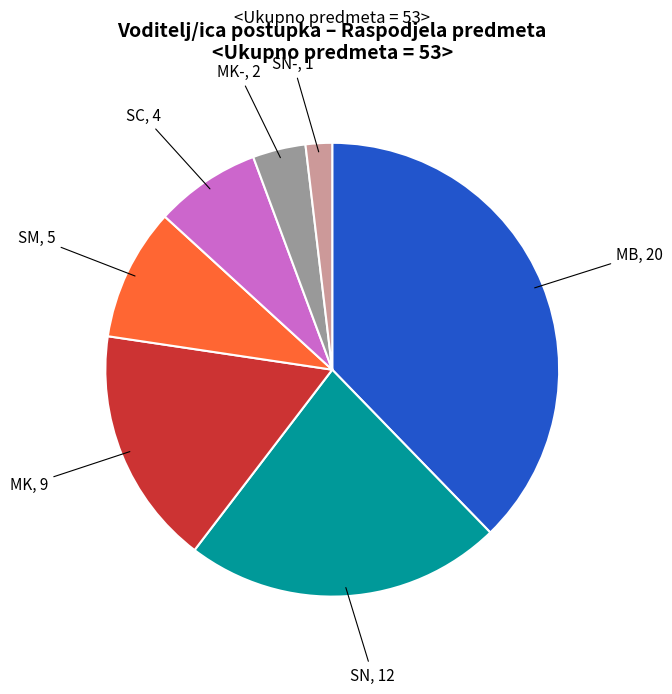

Is there a majority slice in this chart?

No